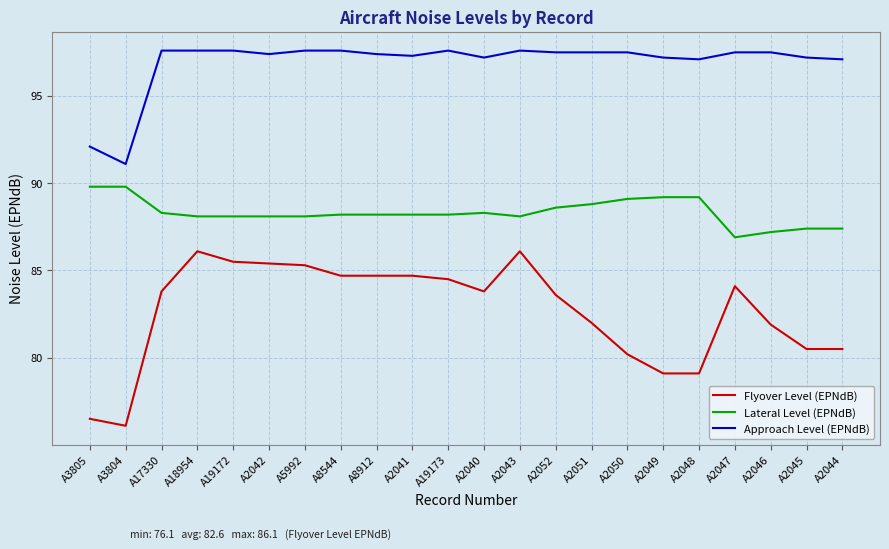

What is the difference between the Flyover Level (EPNdB) values at A3804 and A2052?

7.5